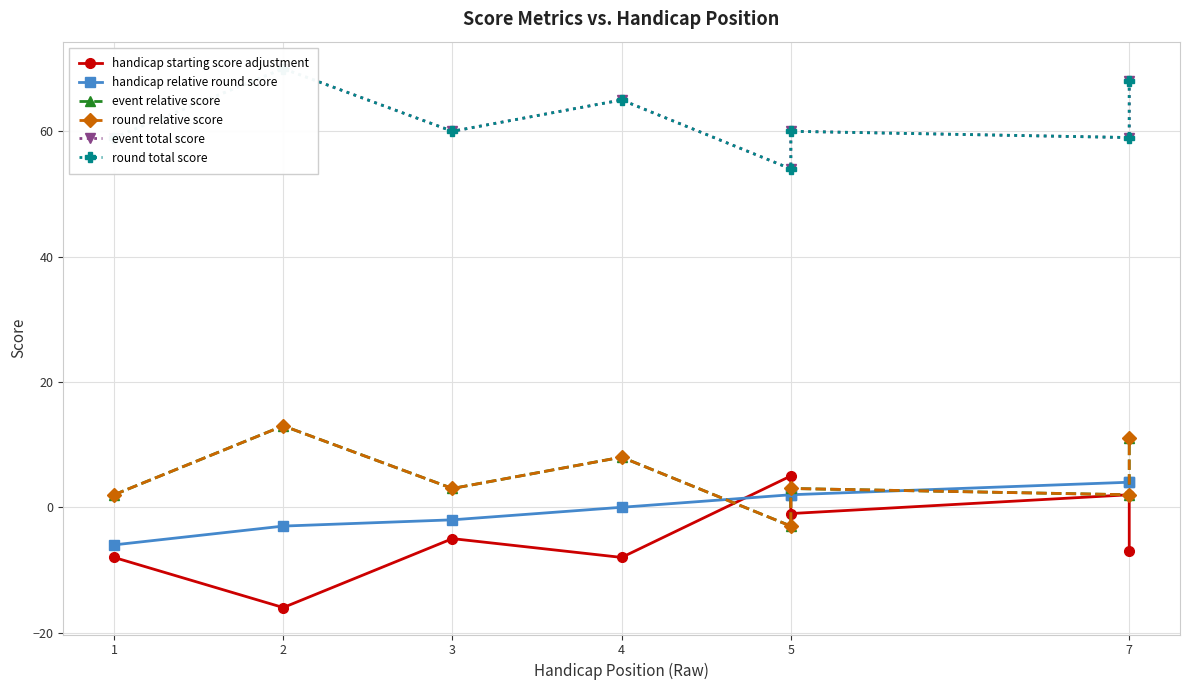

The value of round total score at 4 is 13. True or false?

False